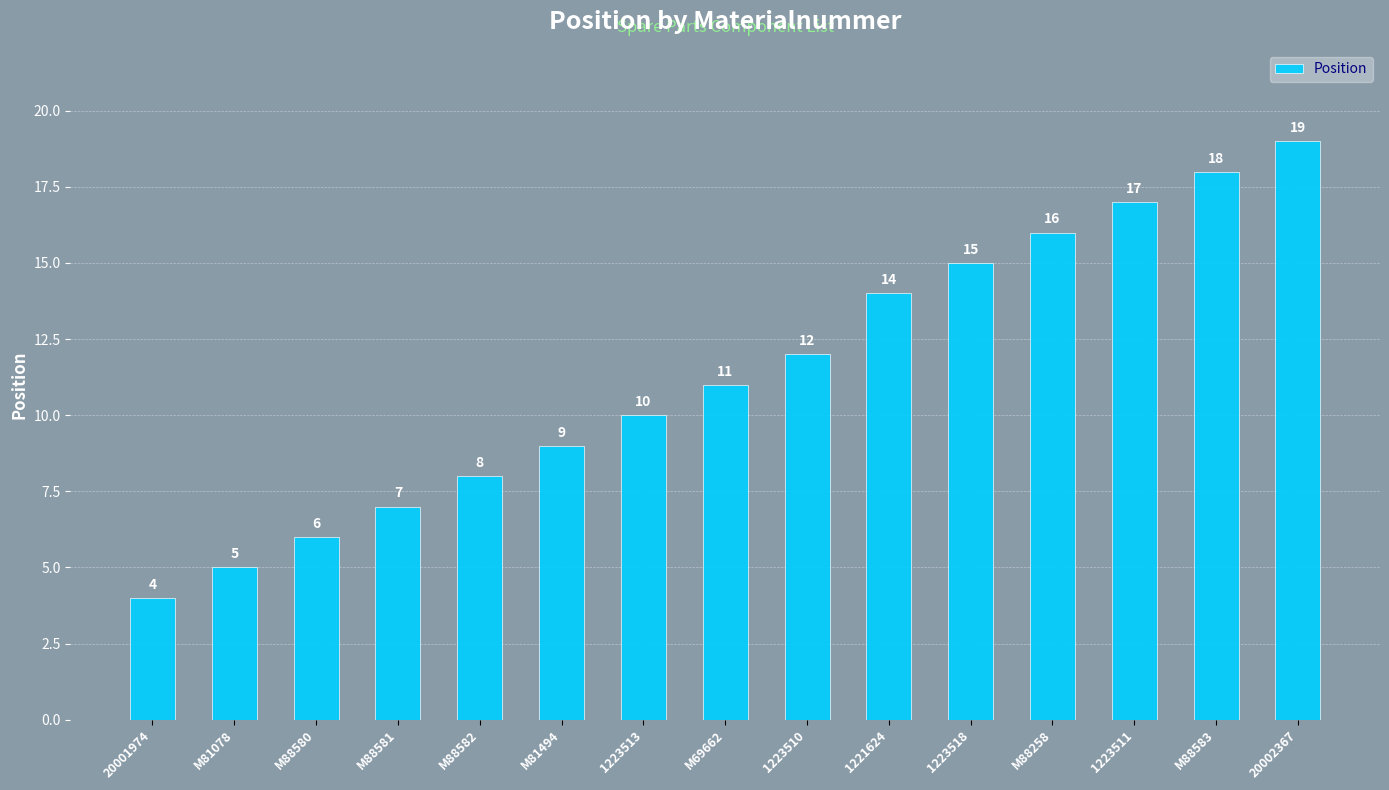

How many data points are less than 11?

7